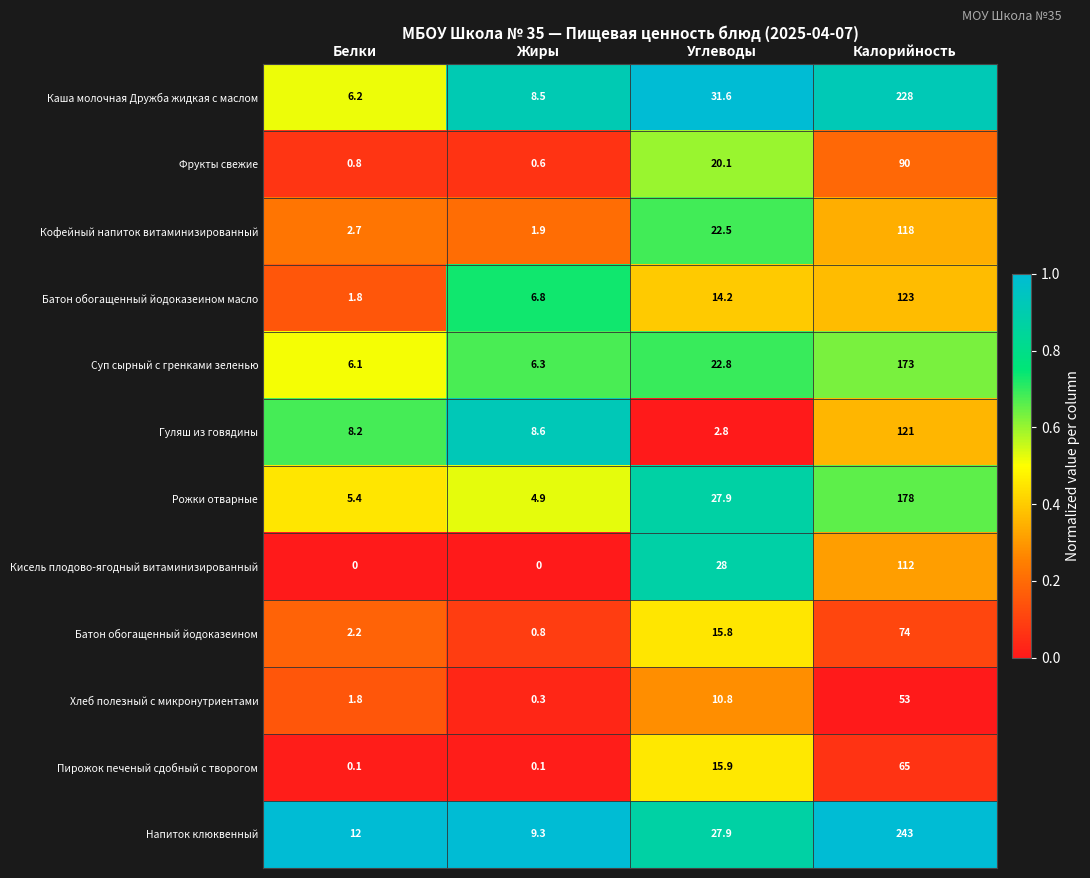

Is it true that Гуляш из говядины equals 8.6 at Жиры?

True